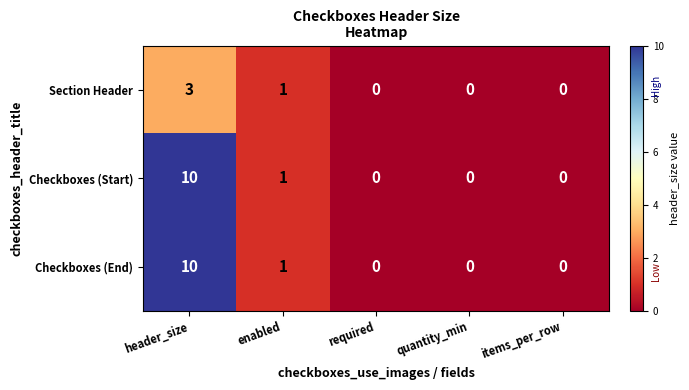

How many series are shown in this chart?

3